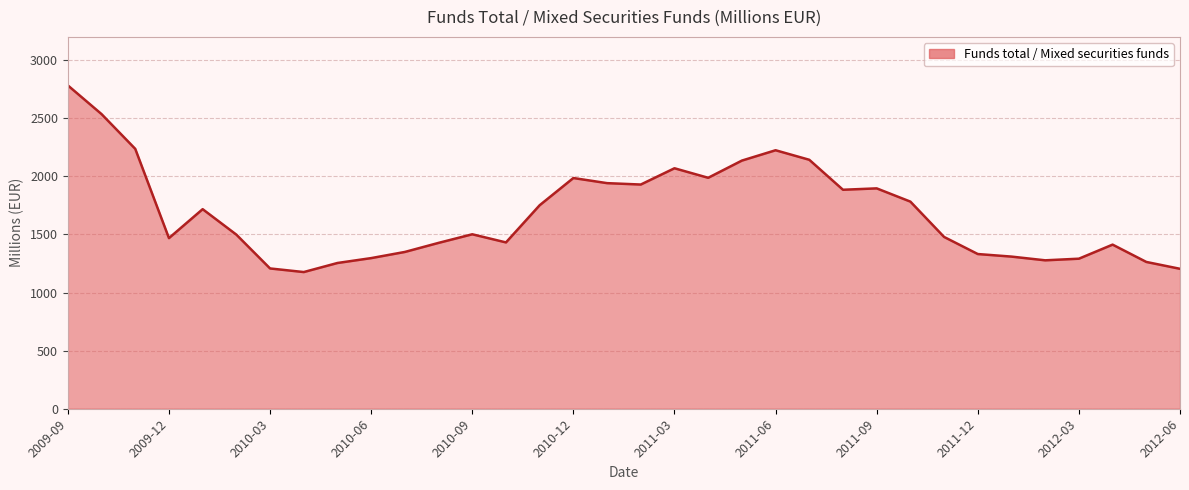

What is the maximum value shown in the chart?

2782